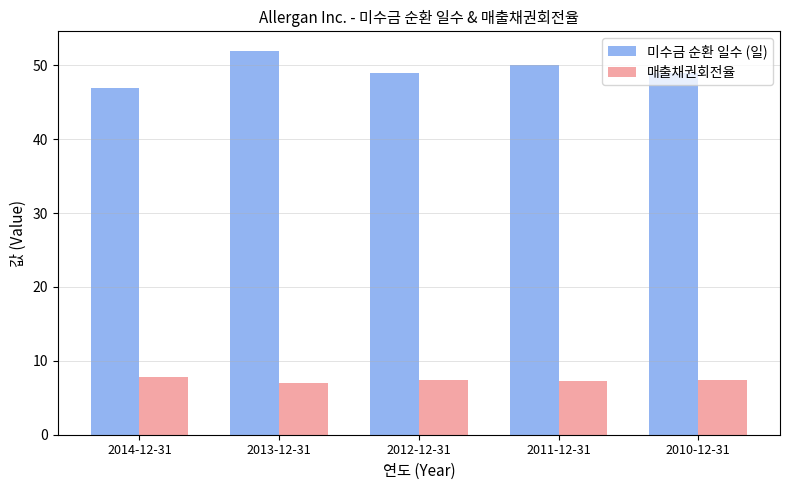

What is the average value of the 매출채권회전율 series?

7.4